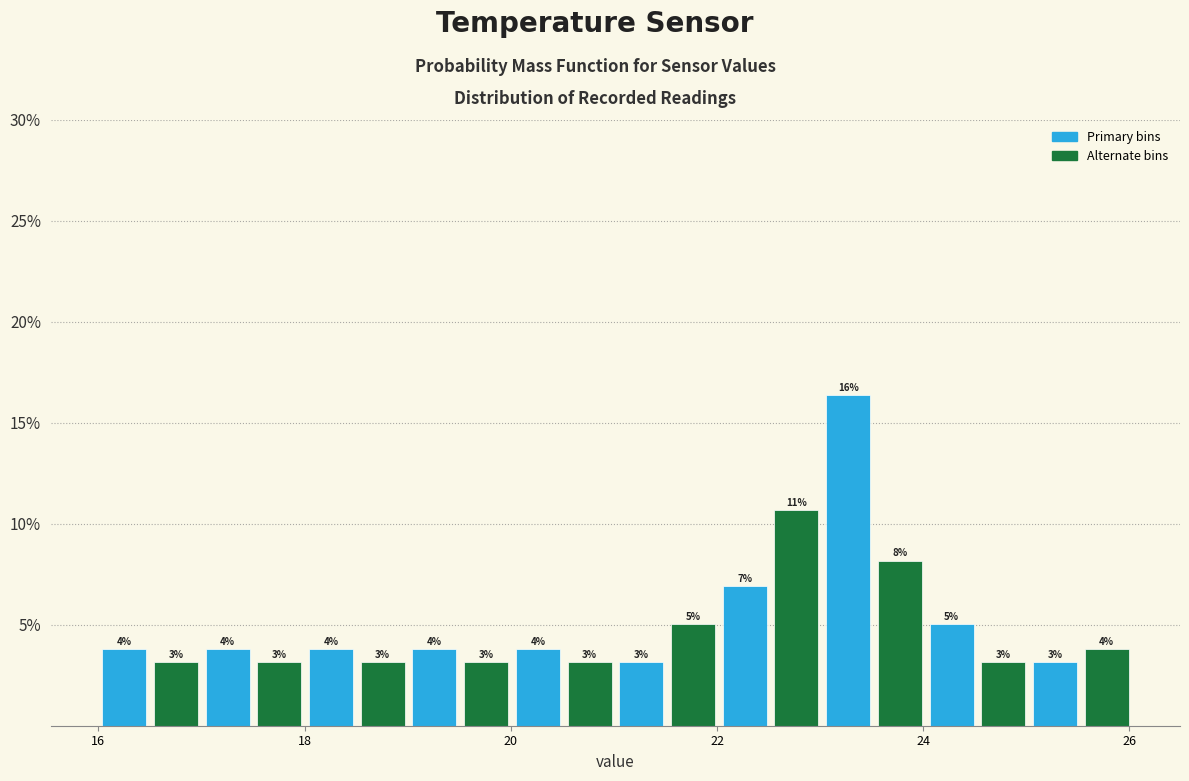

Around what value on the x-axis is the tallest bar? Give the approximate position of its centre, as read against the axis.

23.2